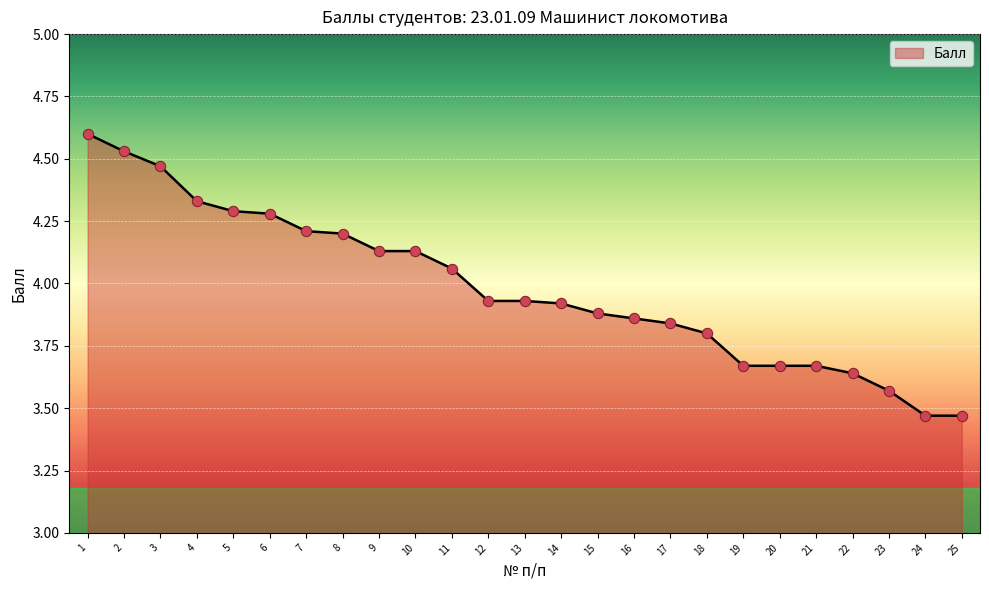

Which has a higher value, 25 or 5?

5